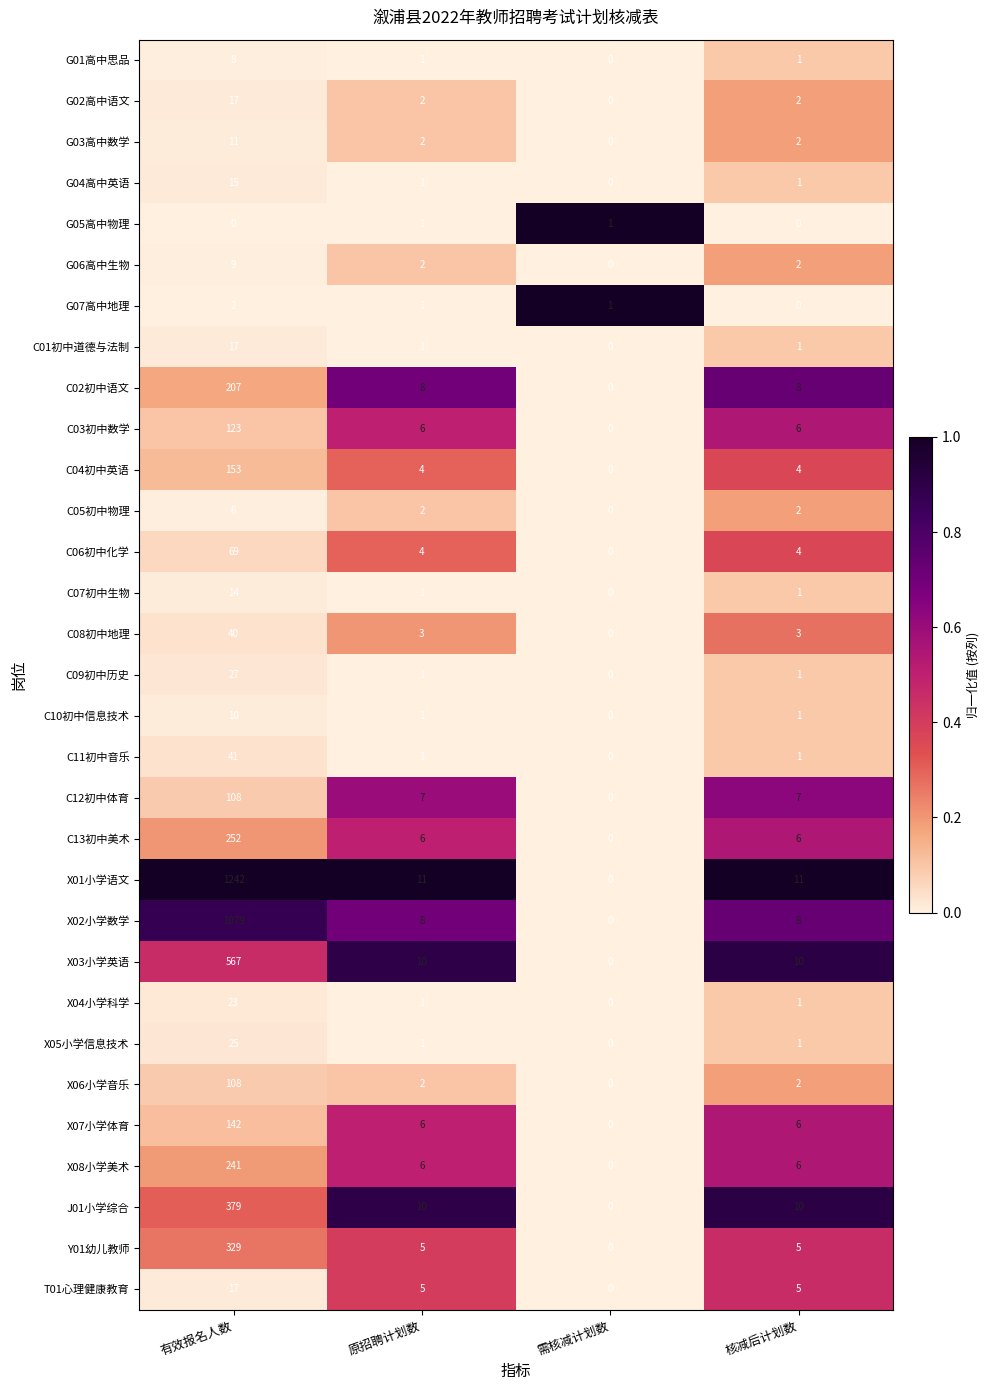

Between 有效报名人数 and 核减后计划数, which series saw the biggest shift?

X01小学语文